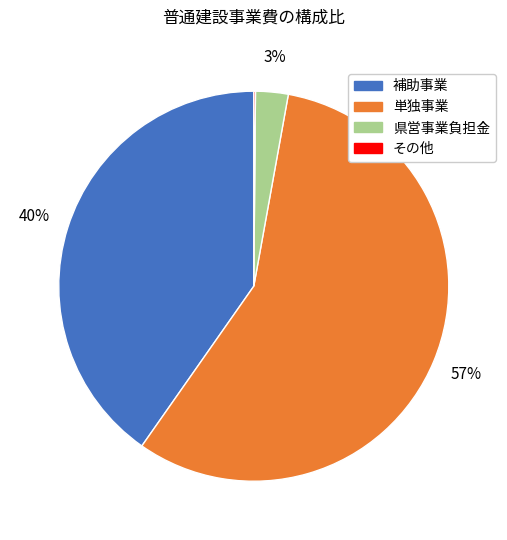

Which category has the biggest portion of the pie?

単独事業